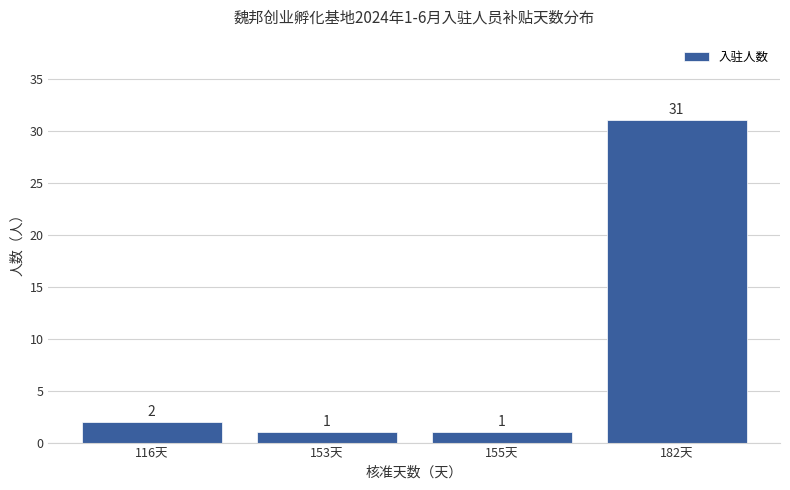

What is the label of the 3rd bar from the right?

153天